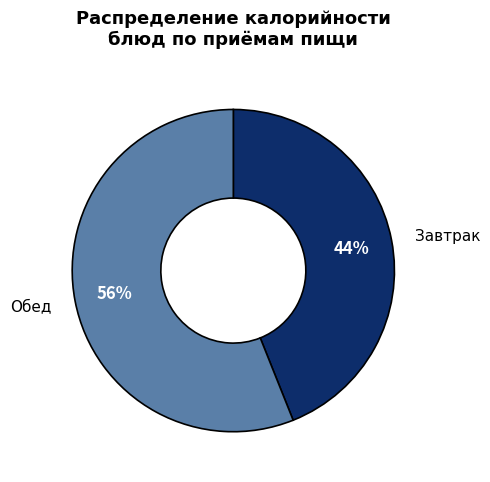

Combined, do Завтрак and Обед account for over 50%?

Yes